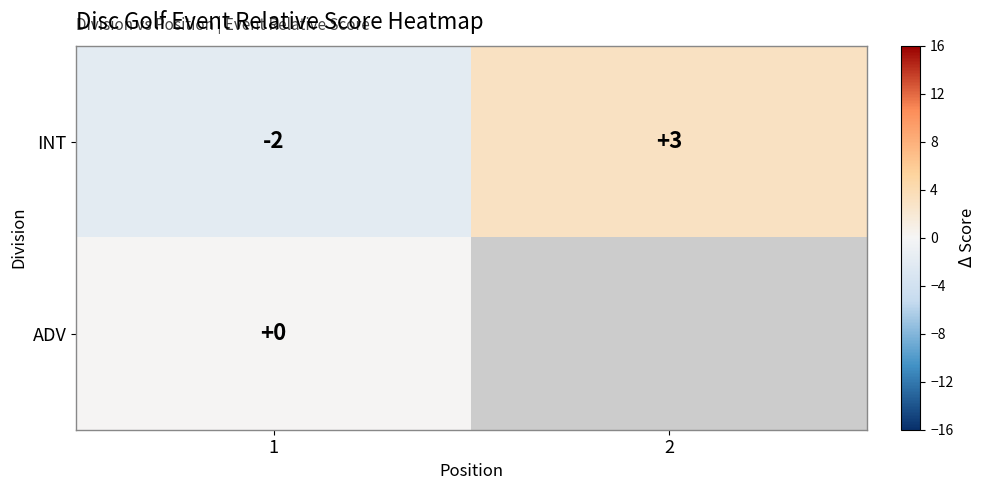

Is the value of ADV at 1 greater than the value of INT at 2?

No